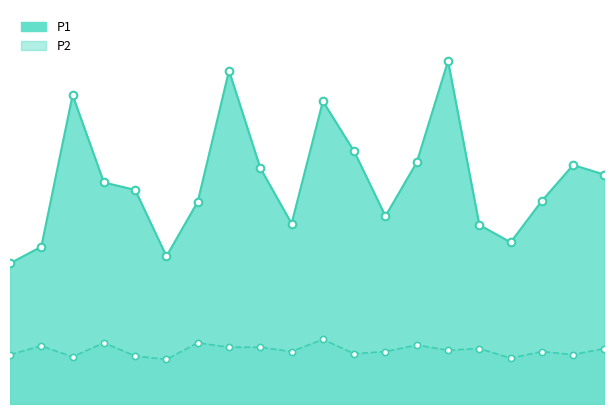

What are all the series names shown in the legend?

P1, P2